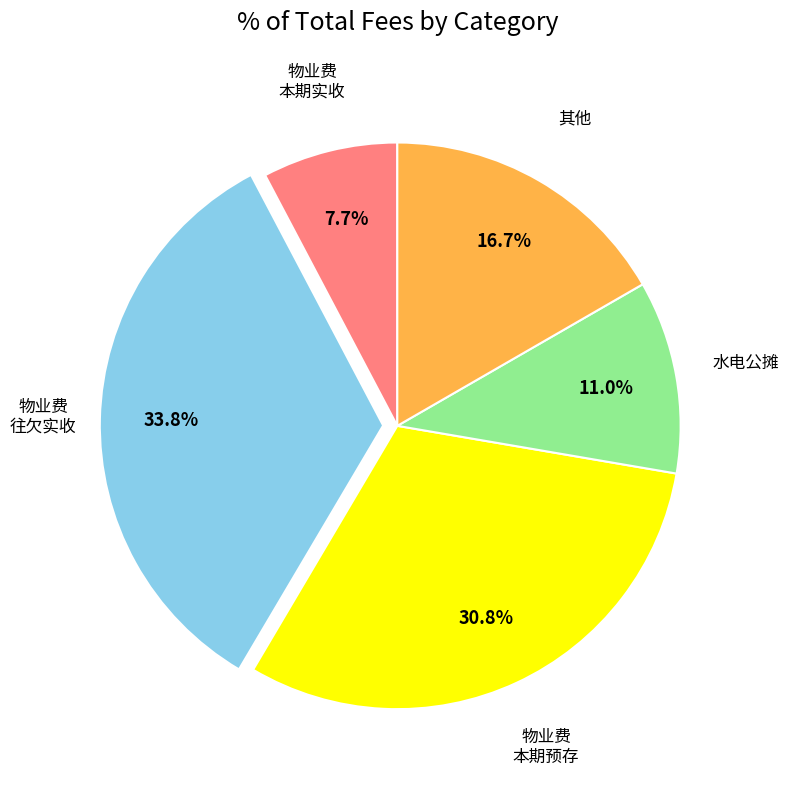

Is there any slice that represents more than half of the pie?

No